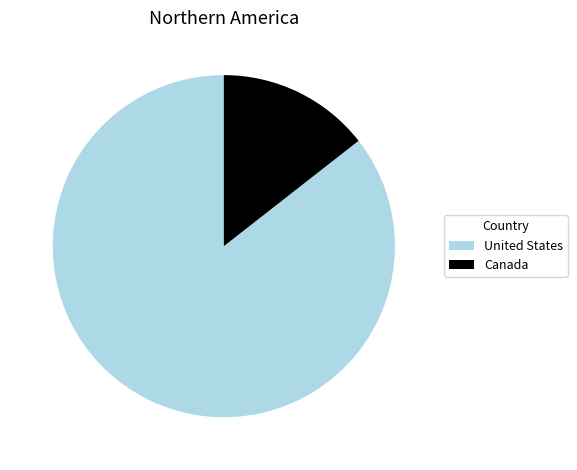

What is the largest slice in the pie chart?

United States